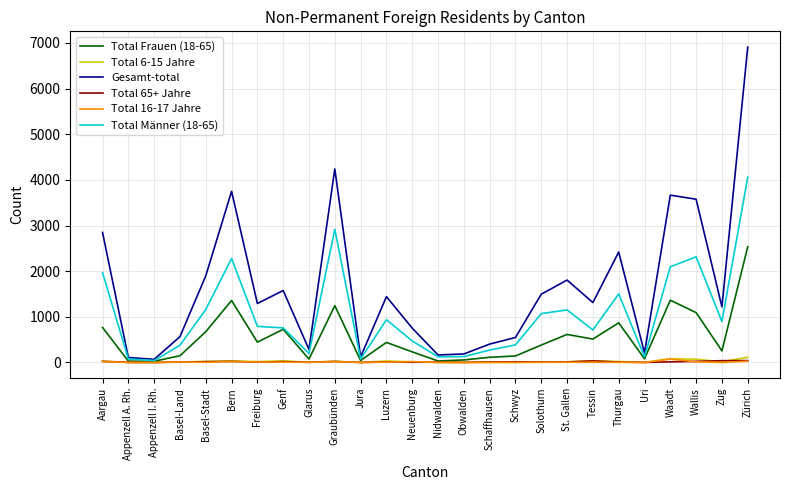

What is the difference between the maximum and minimum values in the Total 65+ Jahre series?

41